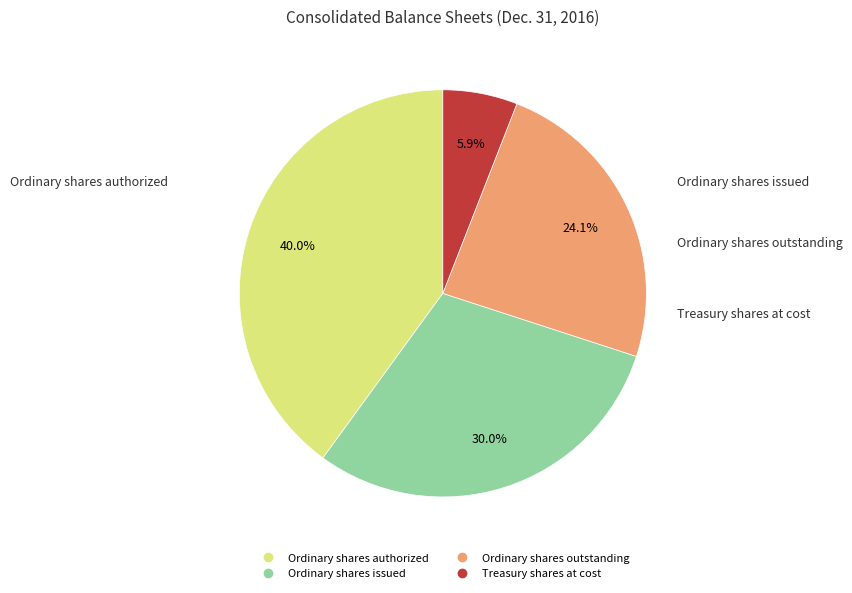

How many slices are in this pie chart?

4